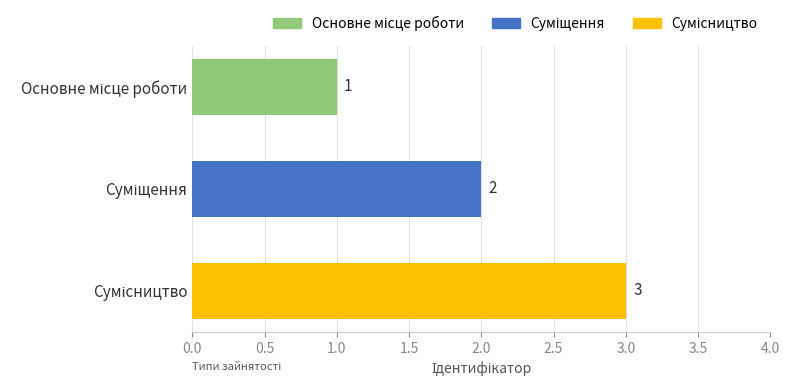

Does the chart contain stacked bars?

No